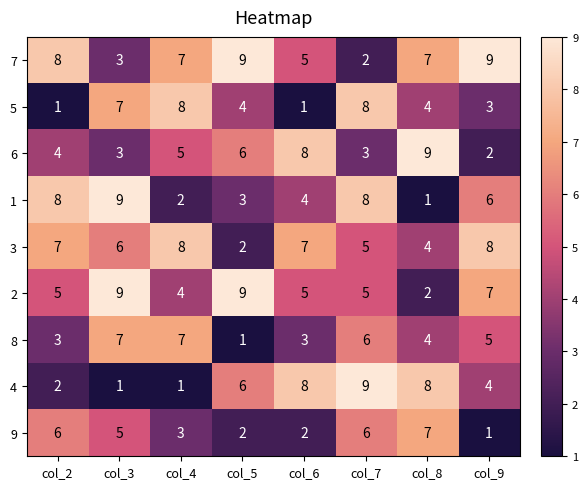

Where does the 1 series first go above 6?

col_2